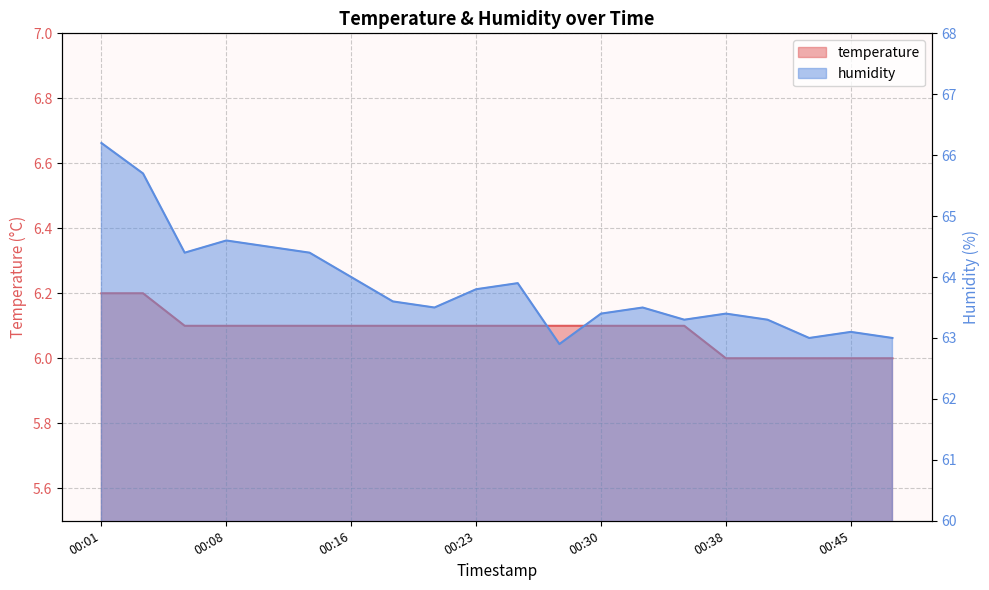

Reading right to left, extract all data points from this chart.

temperature: 00:47=6.0	00:45=6.0	00:42=6.0	00:40=6.0	00:38=6.0	00:35=6.1	00:33=6.1	00:30=6.1	00:28=6.1	00:25=6.1	00:23=6.1	00:21=6.1	00:18=6.1	00:16=6.1	00:13=6.1	00:11=6.1	00:08=6.1	00:06=6.1	00:03=6.2	00:01=6.2
humidity: 00:47=63.0	00:45=63.1	00:42=63.0	00:40=63.3	00:38=63.4	00:35=63.3	00:33=63.5	00:30=63.4	00:28=62.9	00:25=63.9	00:23=63.8	00:21=63.5	00:18=63.6	00:16=64.0	00:13=64.4	00:11=64.5	00:08=64.6	00:06=64.4	00:03=65.7	00:01=66.2